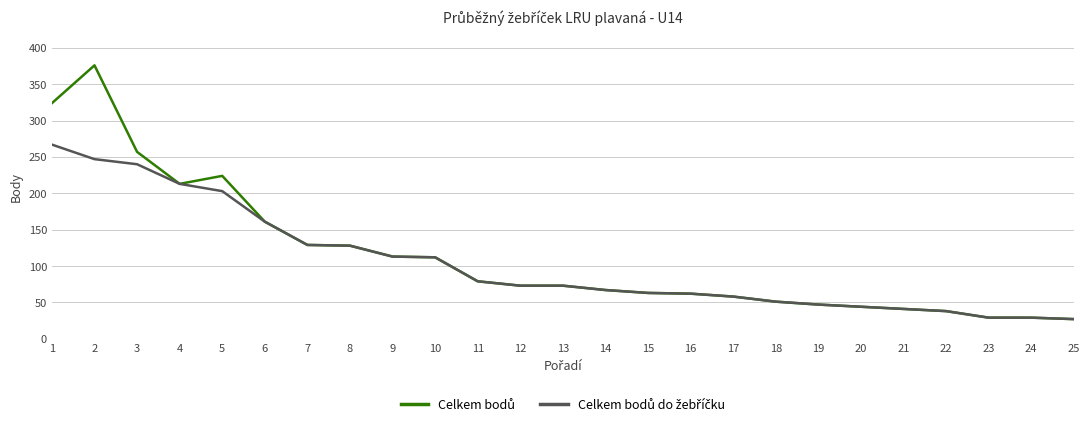

What is the minimum value shown in the chart?

27